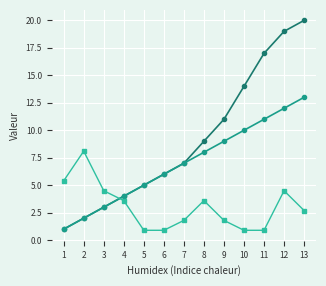

Which label corresponds to the largest value in the chart?

13